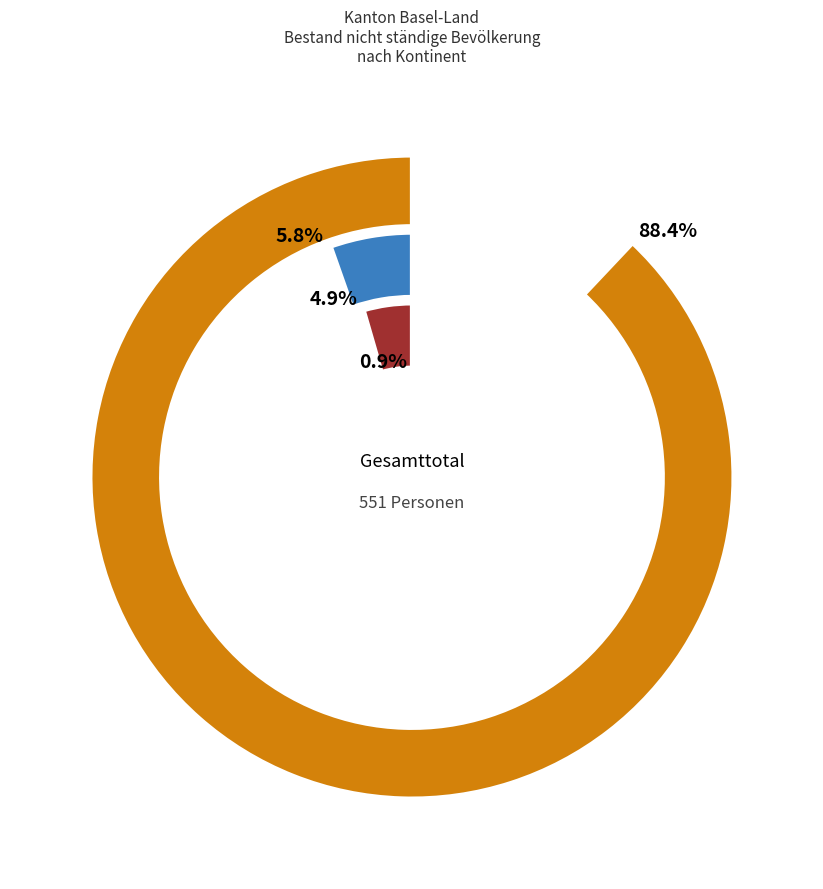

To the nearest percent, what portion does Europa represent?

88%